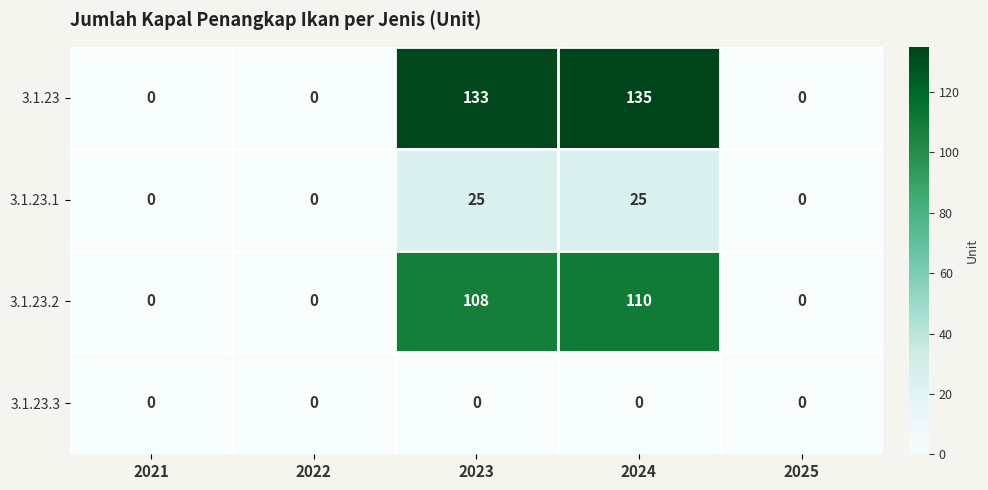

Count the number of data series in this chart.

4